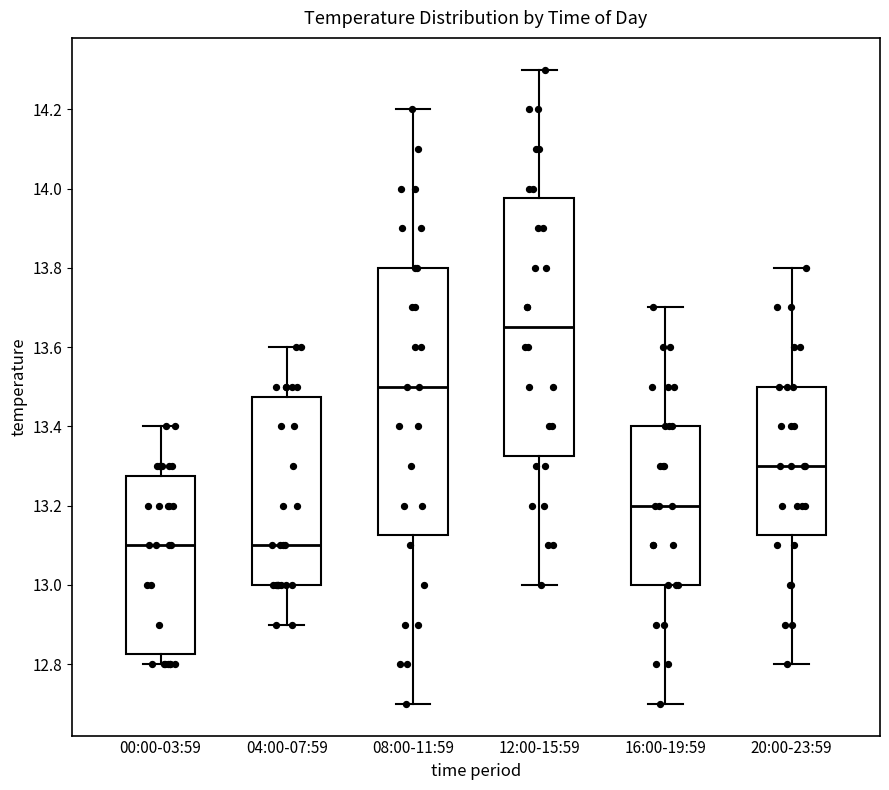

Where does the upper whisker of the box for 00:00-03:59 end on the y-axis? The values are not printed on the chart, so give them approximately, as read against the axis.

13.40